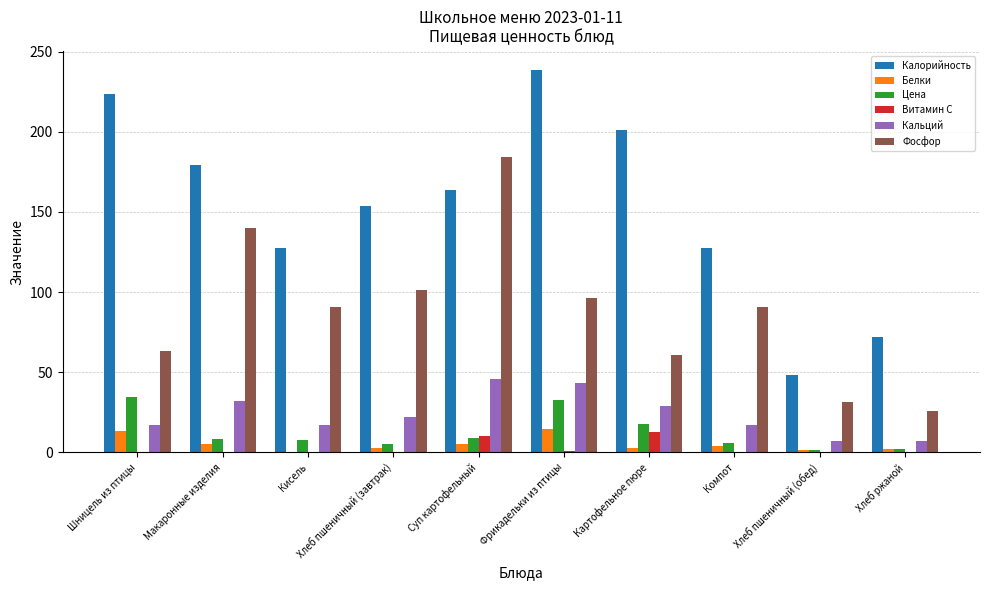

What is the greatest value displayed?

238.5